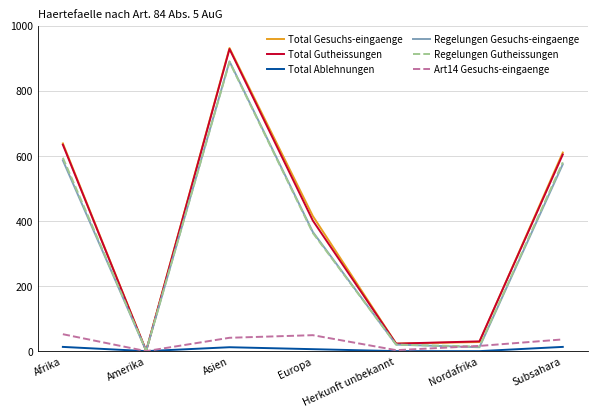

Which label corresponds to the largest value in the chart?

Asien